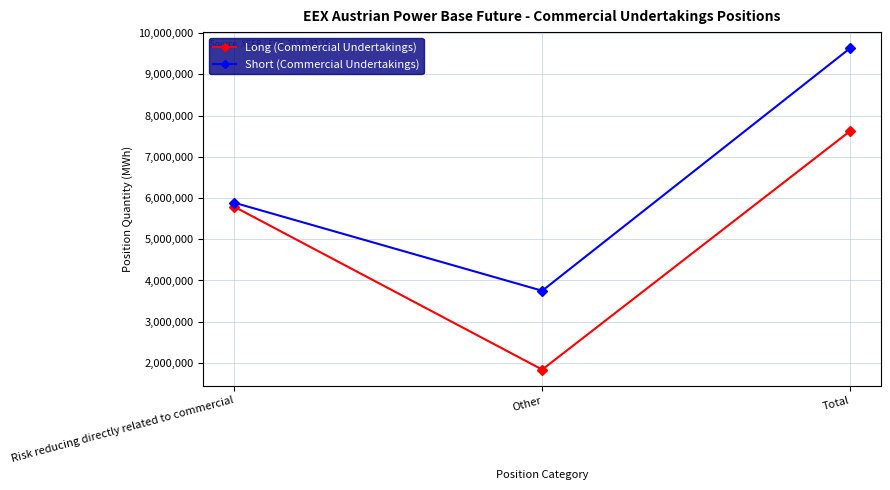

What is the difference between the Short (Commercial Undertakings) values at Other and Total?

5886499